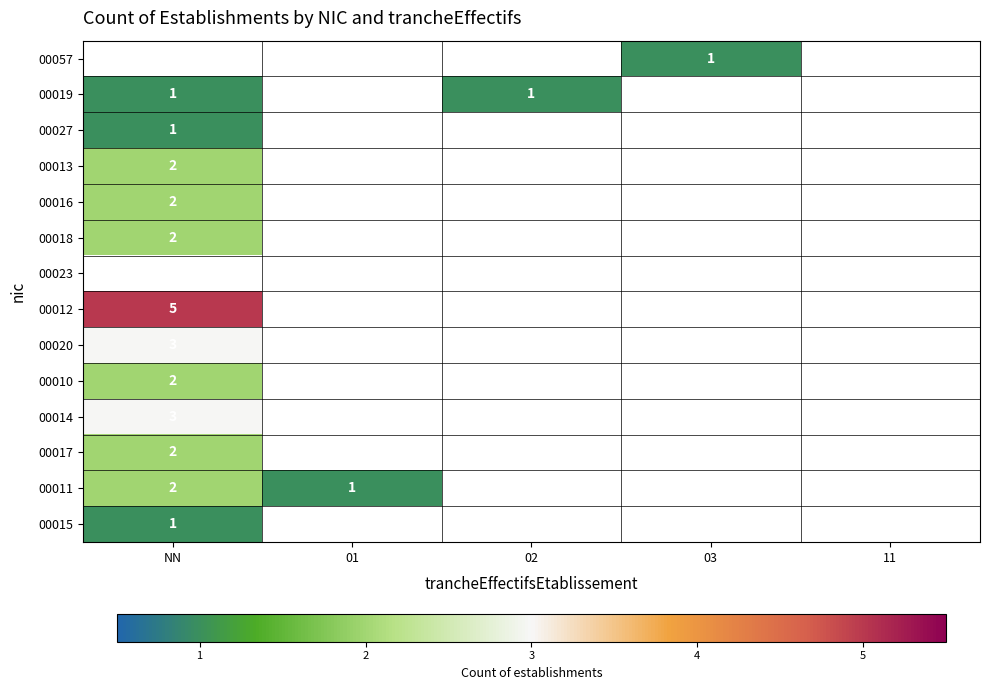

Which label corresponds to the smallest value in the chart?

03